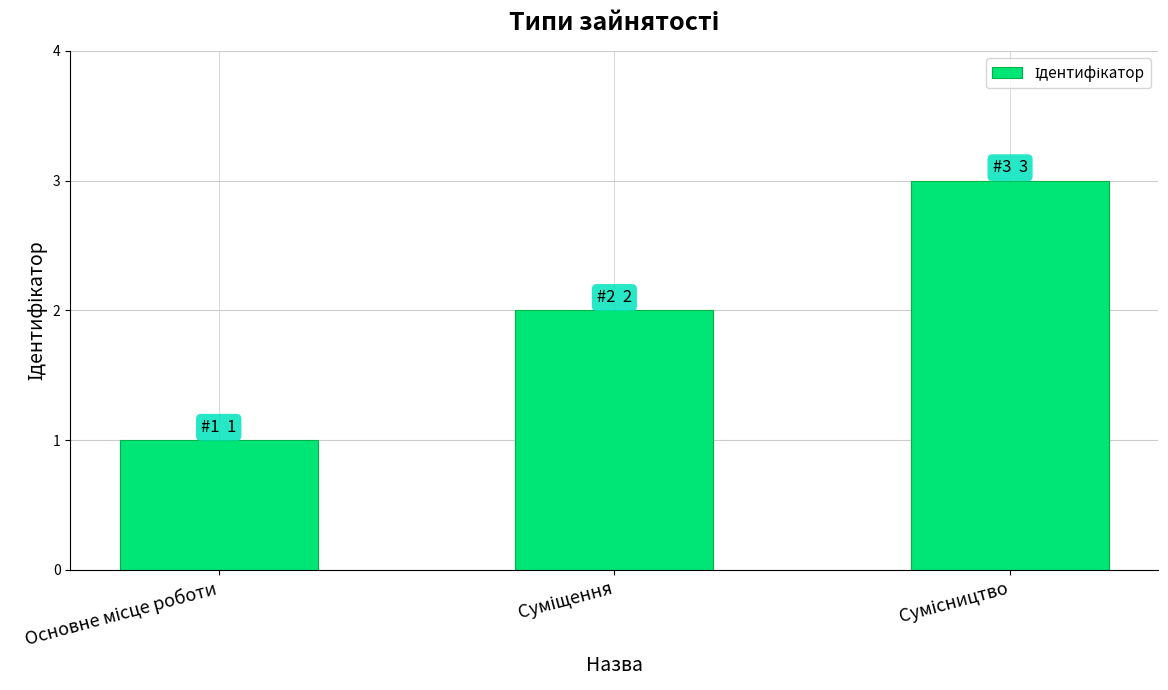

What is the minimum value shown in the chart?

1